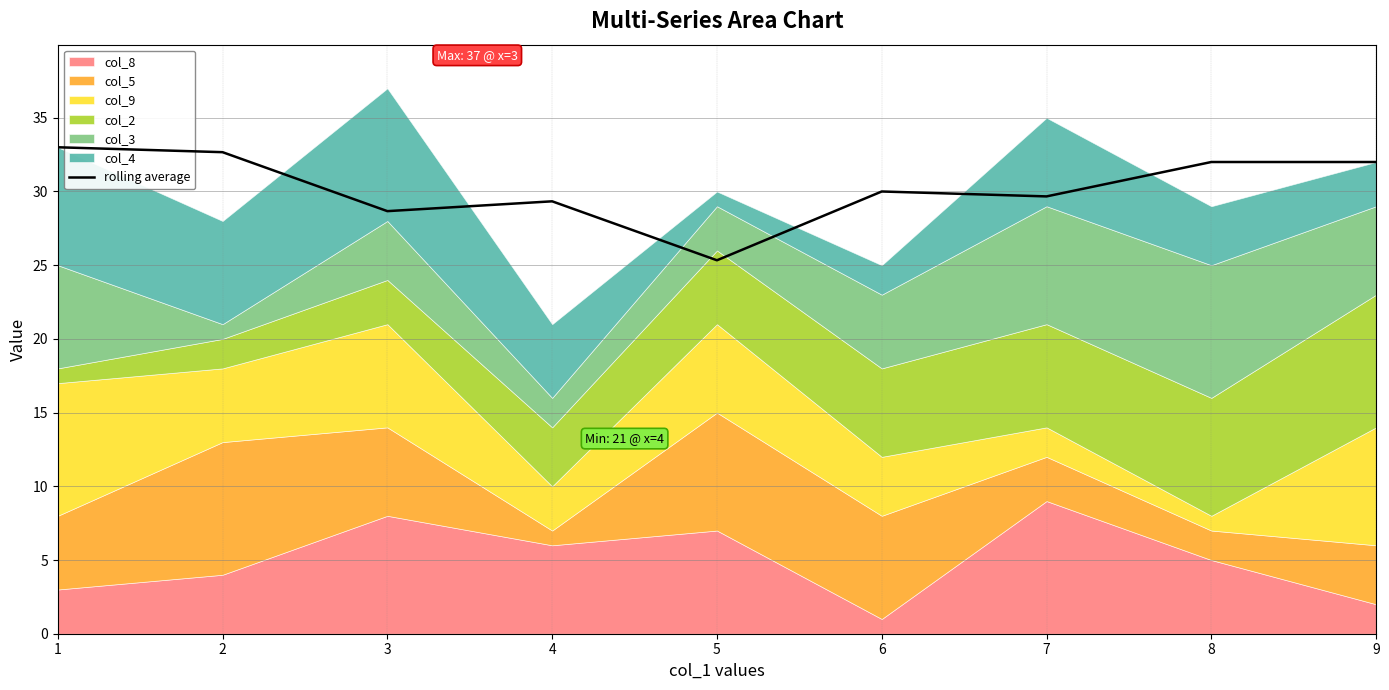

List the labels in order of value, smallest first.

5, 3, 4, 7, 6, 8, 9, 2, 1